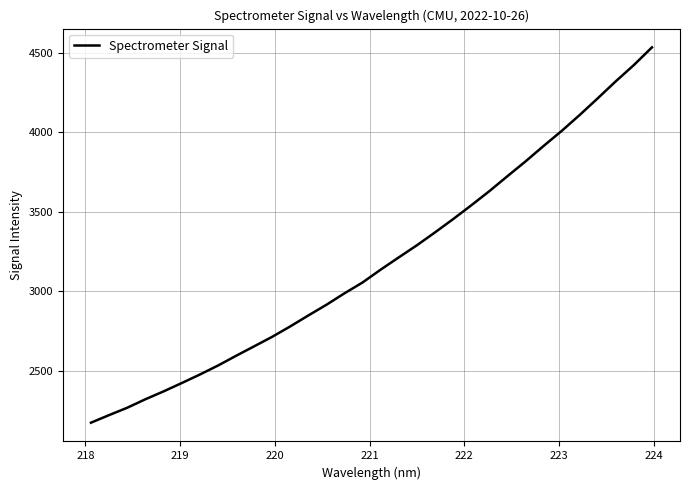

What is the maximum value shown in the chart?

4534.5